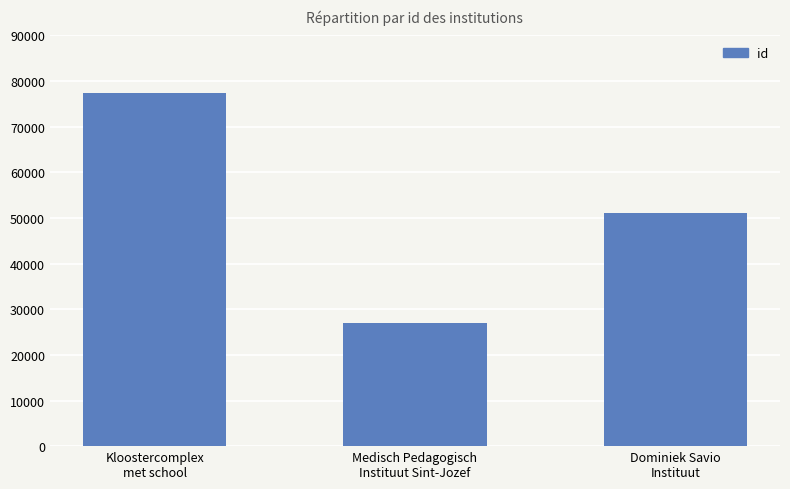

What is the ratio of the value at Dominiek Savio
Instituut to the value at Medisch Pedagogisch
Instituut Sint-Jozef?

1.9